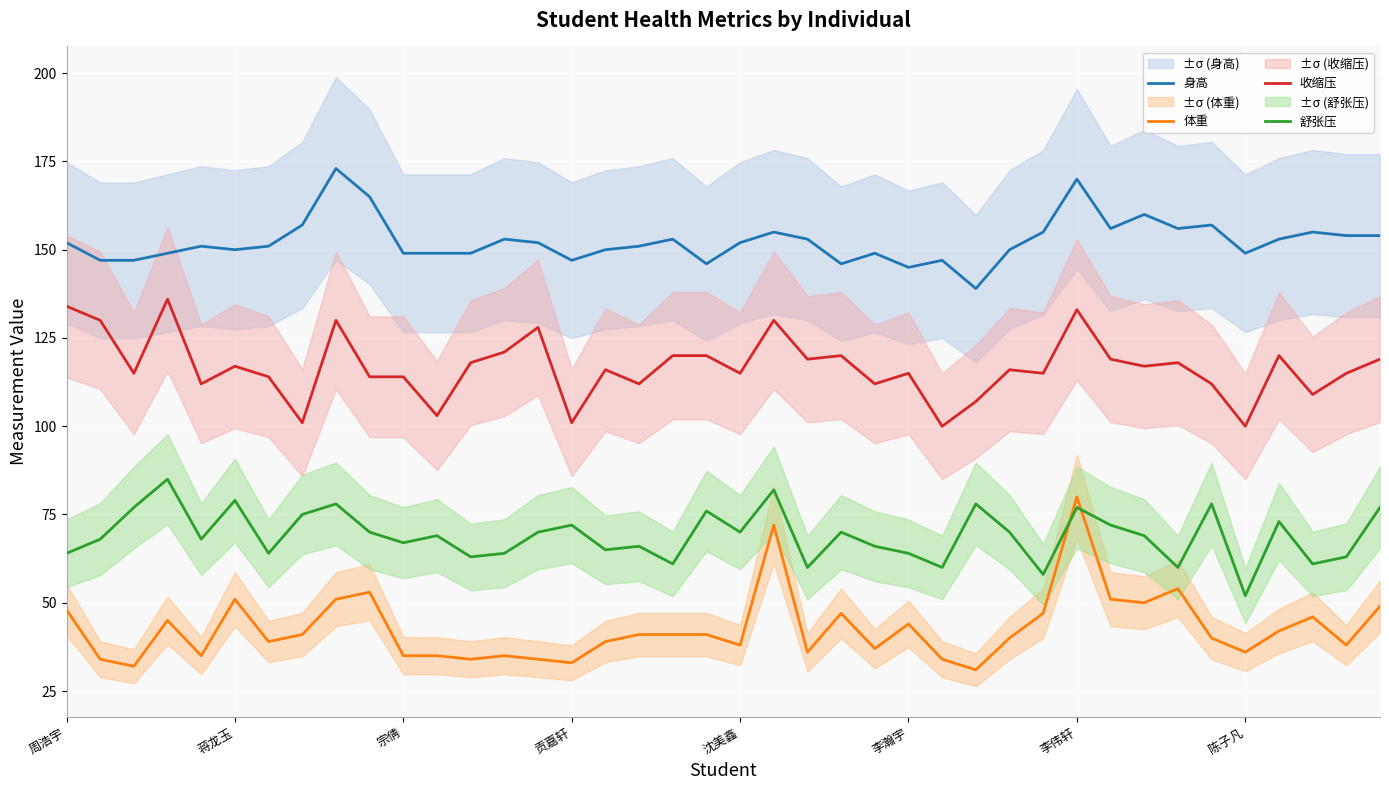

What is the average value of the 体重 series?

43